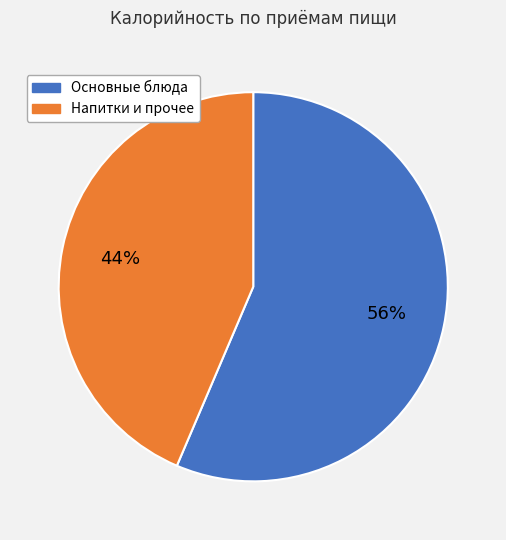

To the nearest percent, what is the average slice percentage?

50%